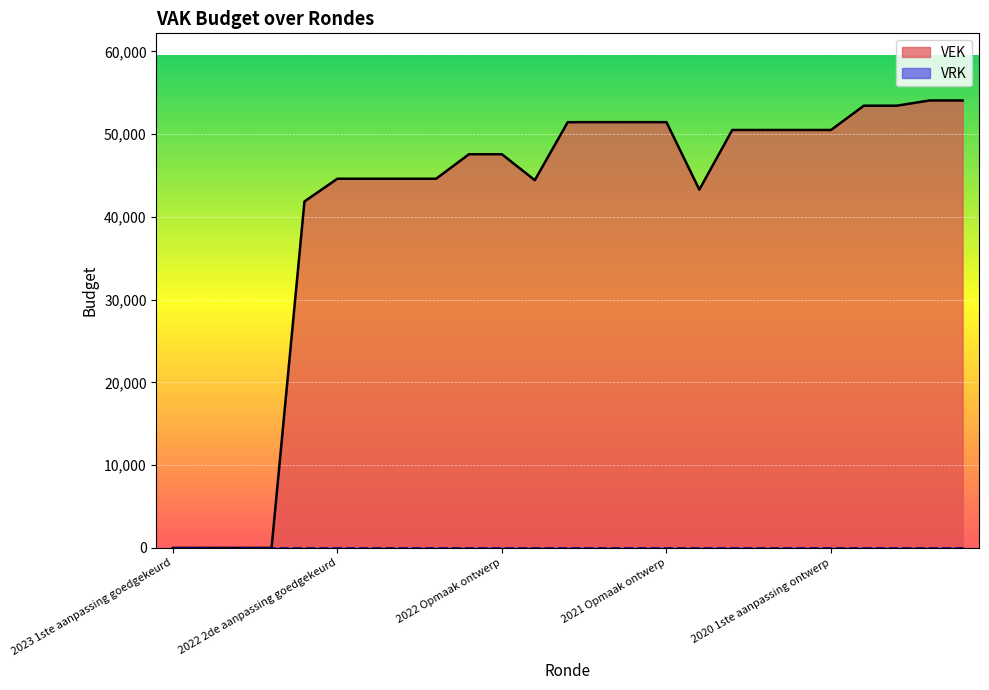

The chart shows a value of 88375 at 2019 1ste aanpassing ontwerp. True or false?

False